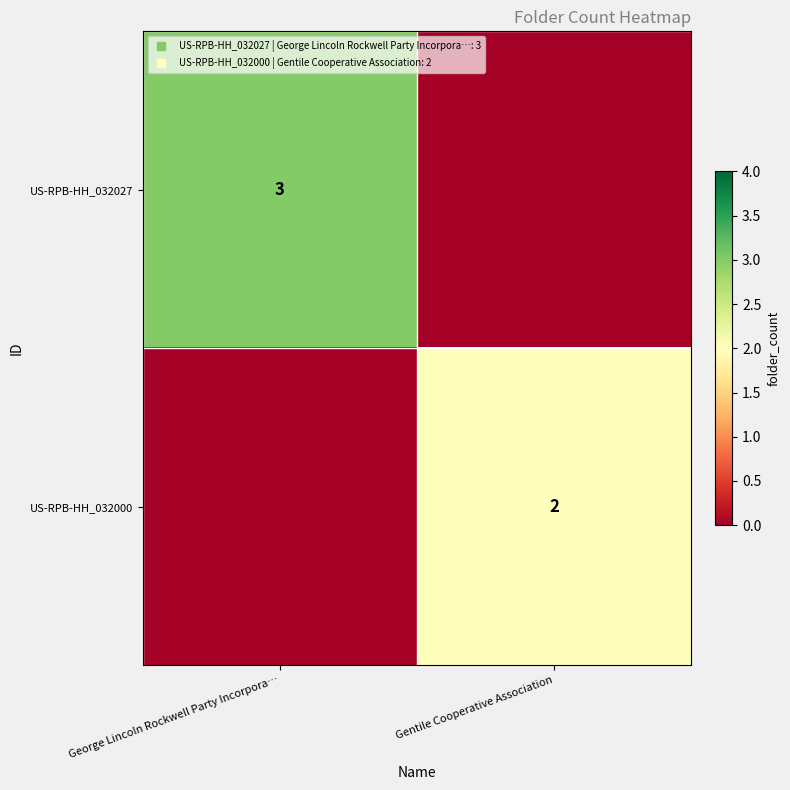

What is the greatest value displayed?

3